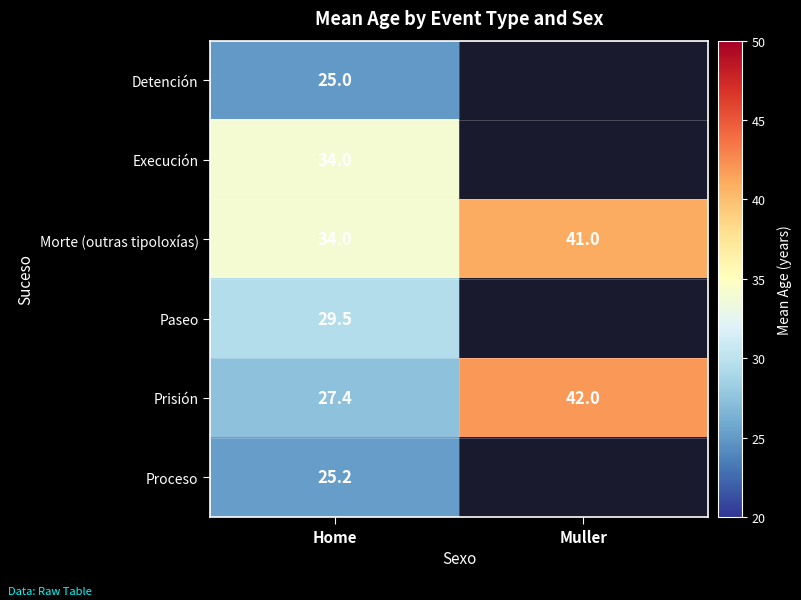

What is the difference between the Prisión values at Muller and Home?

14.6